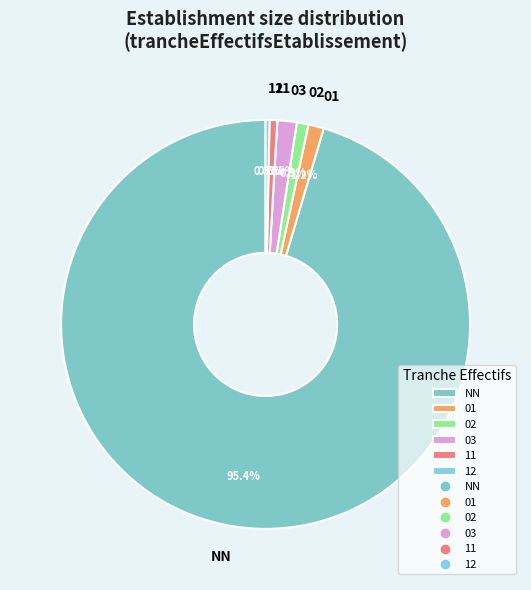

Which slice is the largest?

NN